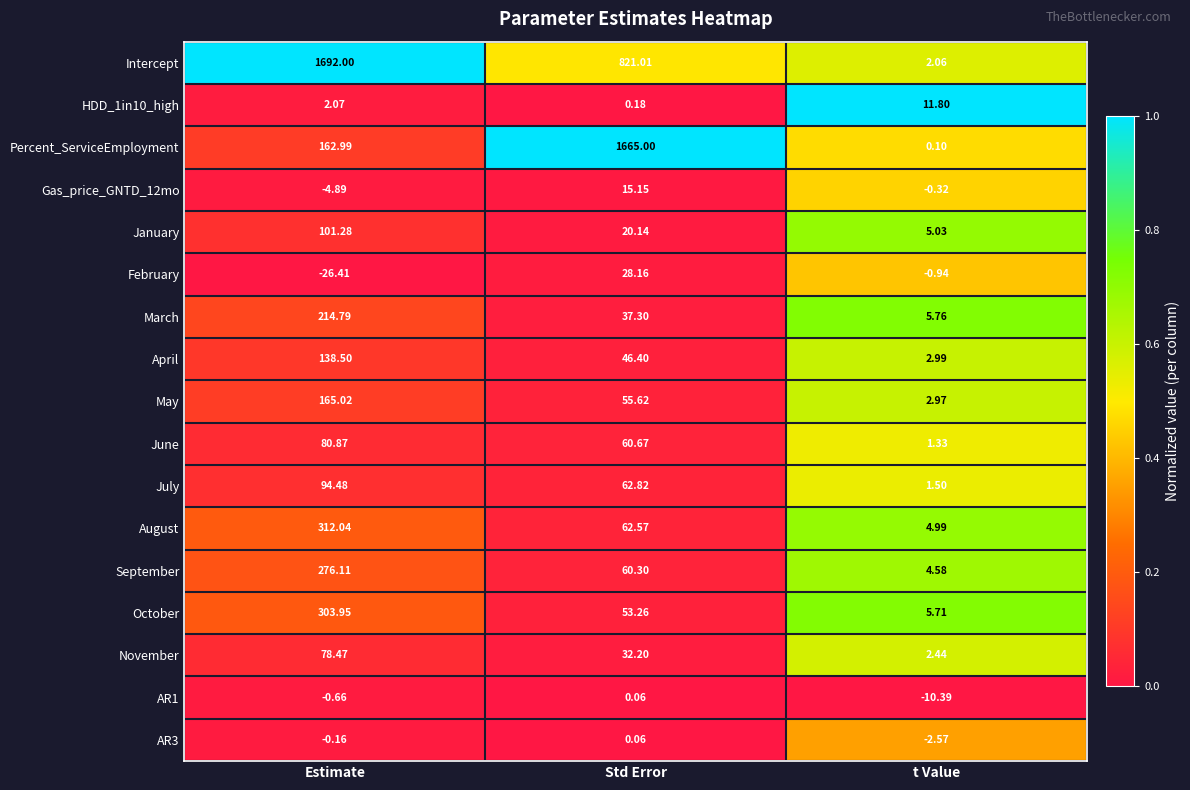

List the labels in order of AR1 value, largest first.

Std Error, Estimate, t Value